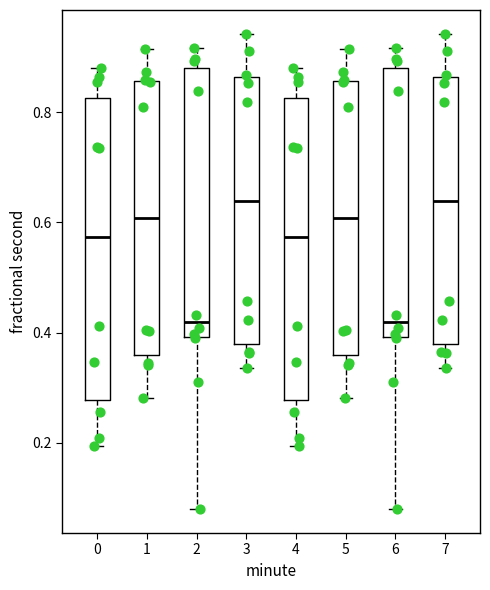

Where does the lower whisker of the box at x = 7 end on the y-axis? The values are not printed on the chart, so give them approximately, as read against the axis.

0.34